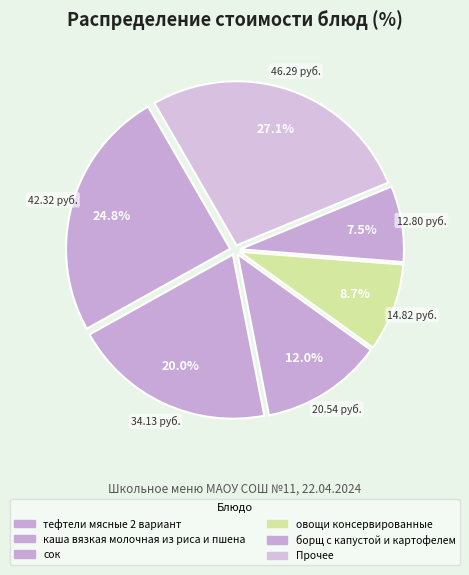

Count the number of slices in the pie.

6